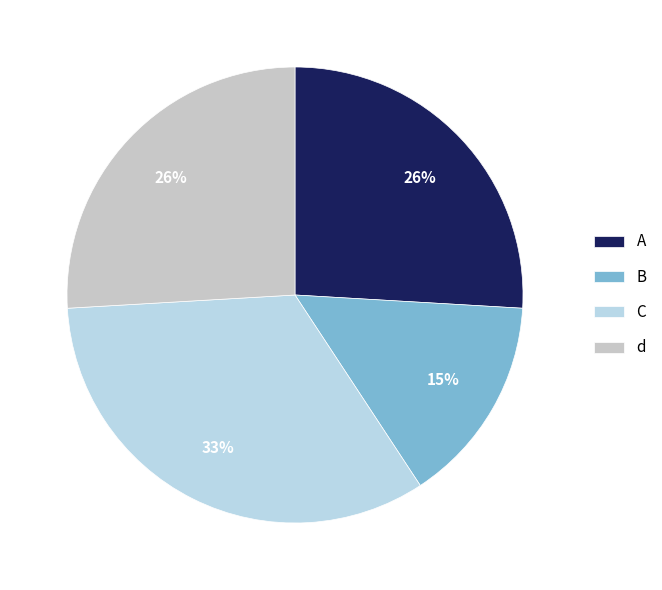

What is the change in value from A to B?

-3